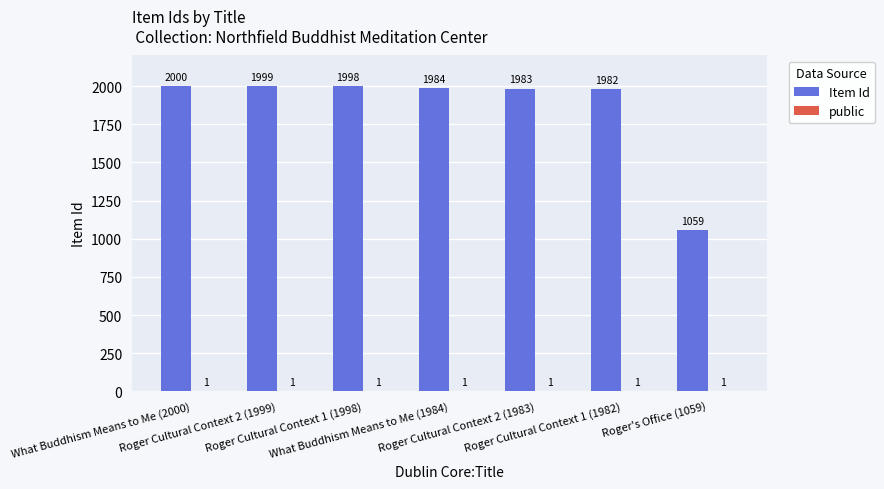

What is the maximum value shown in the chart?

2000